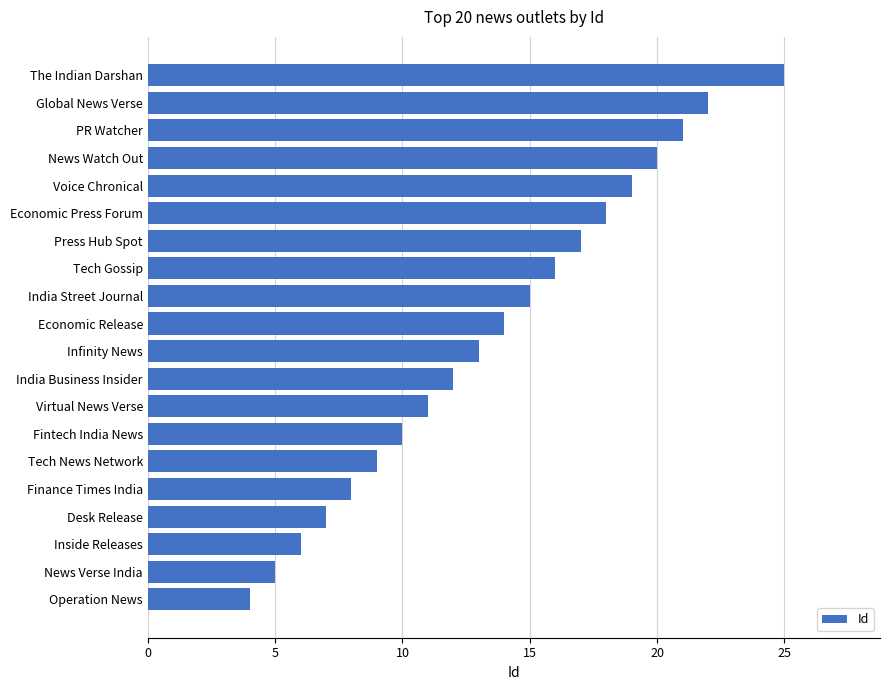

Which label corresponds to the largest value in the chart?

The Indian Darshan